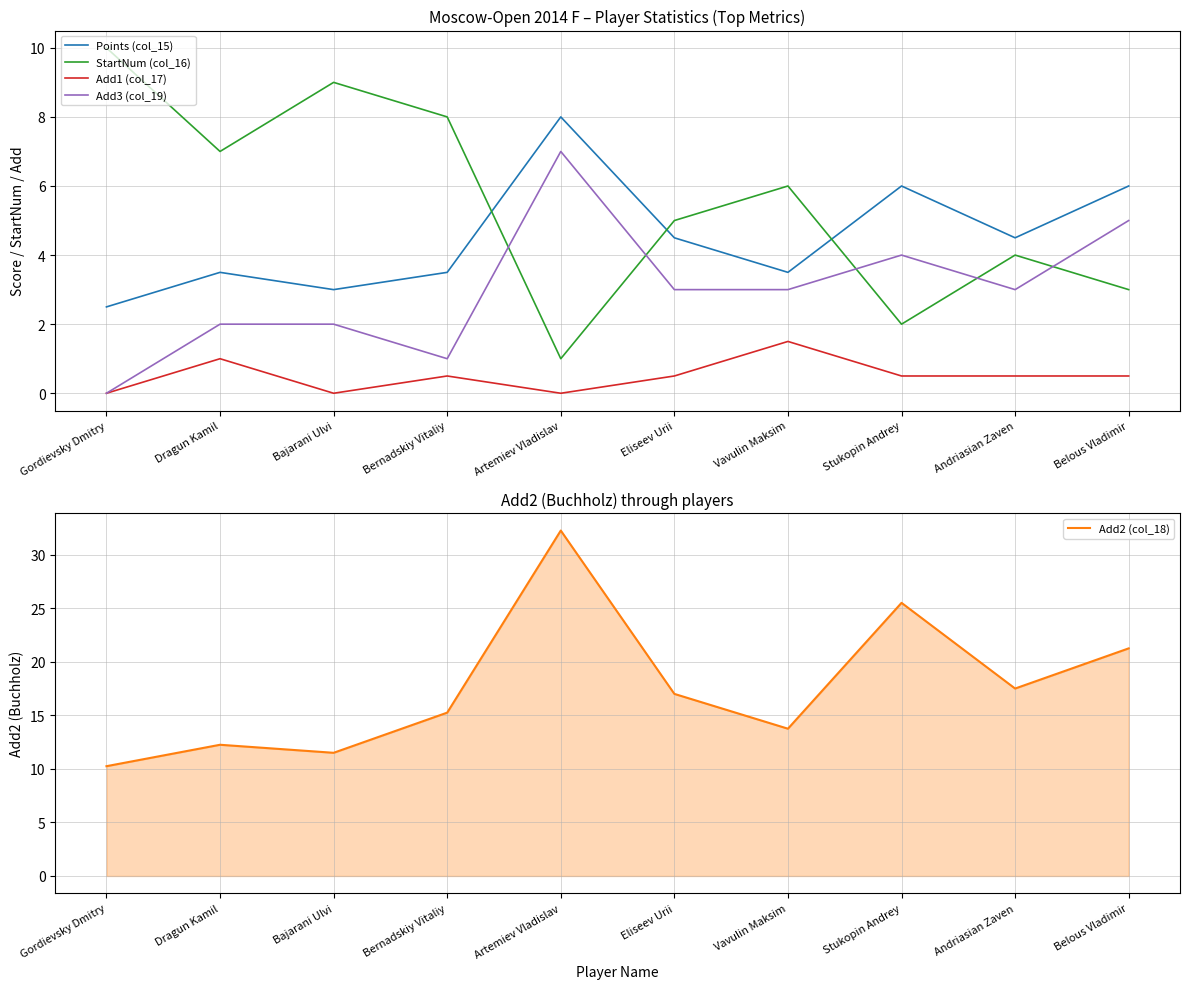

Between Dragun Kamil and Andriasian Zaven, which is larger?

Andriasian Zaven